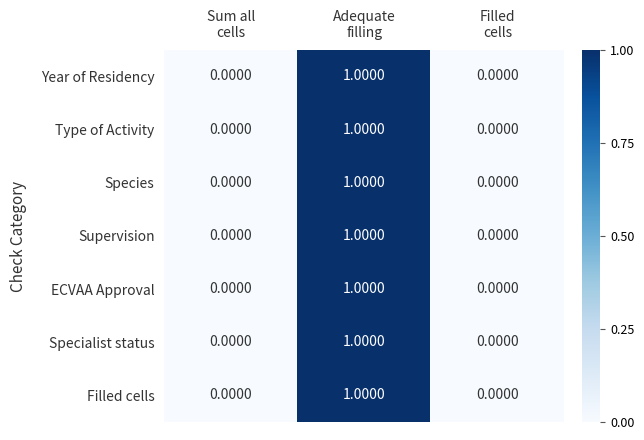

How many series are shown in this chart?

7